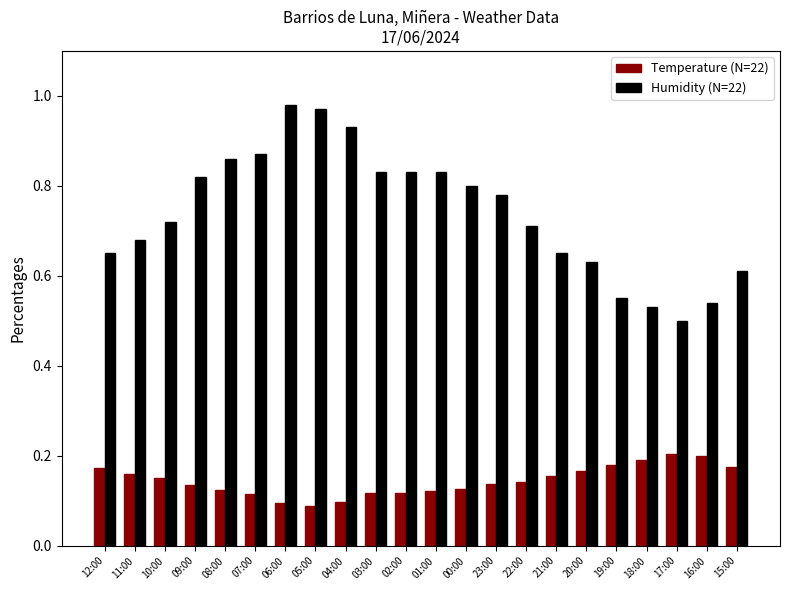

Reading right to left, list all the values displayed in this chart.

Temperature (C) / 100: 0.2	0.2	0.2	0.2	0.2	0.2	0.2	0.1	0.1	0.1	0.1	0.1	0.1	0.1	0.1	0.1	0.1	0.1	0.1	0.2	0.2	0.2
Humidity (%) / 100: 0.6	0.5	0.5	0.5	0.6	0.6	0.7	0.7	0.8	0.8	0.8	0.8	0.8	0.9	1.0	1.0	0.9	0.9	0.8	0.7	0.7	0.7